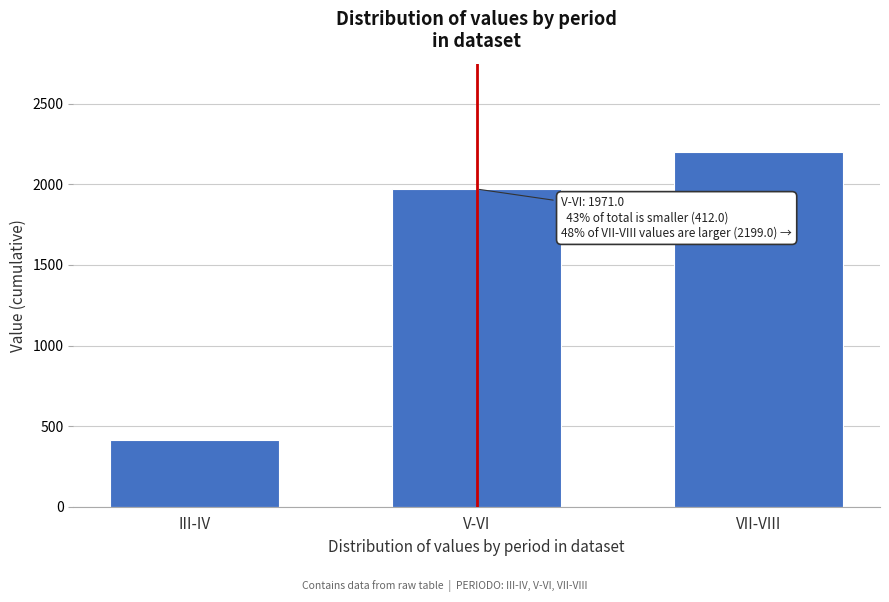

Reading left to right, list all the values displayed in this chart.

412.0	1971.0	2199.0